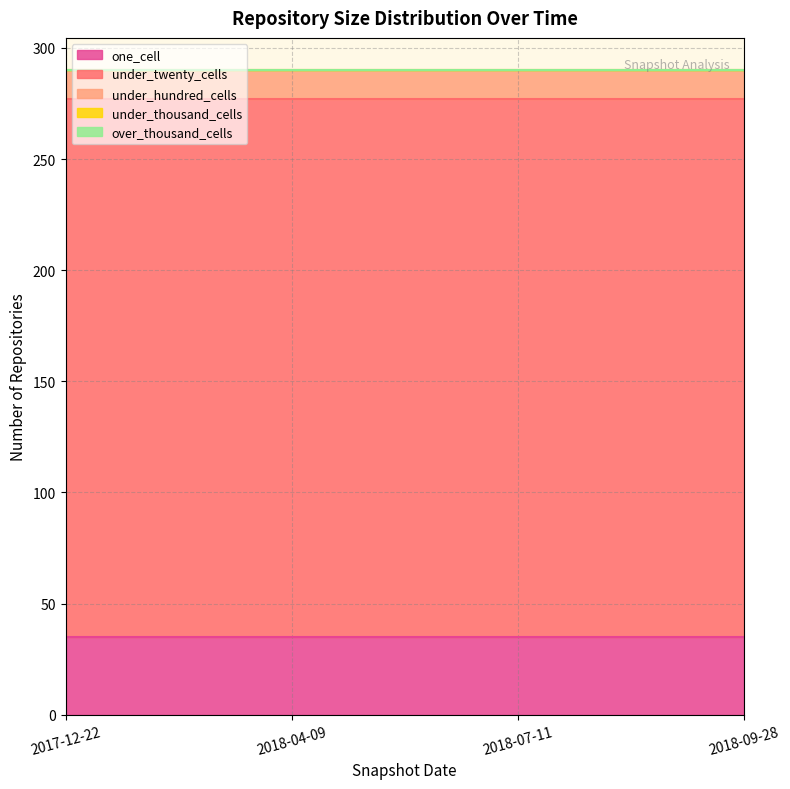

Which has a higher value, 2018-07-11 or 2017-12-22?

2018-07-11